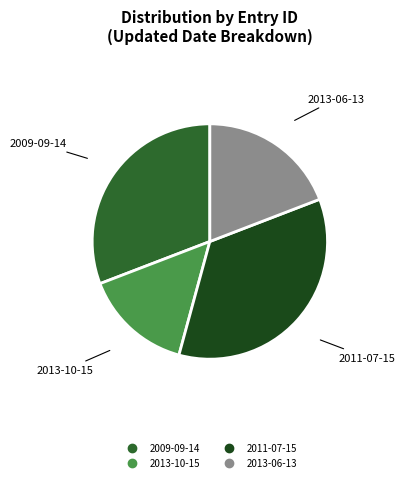

Does any single category account for the majority?

No